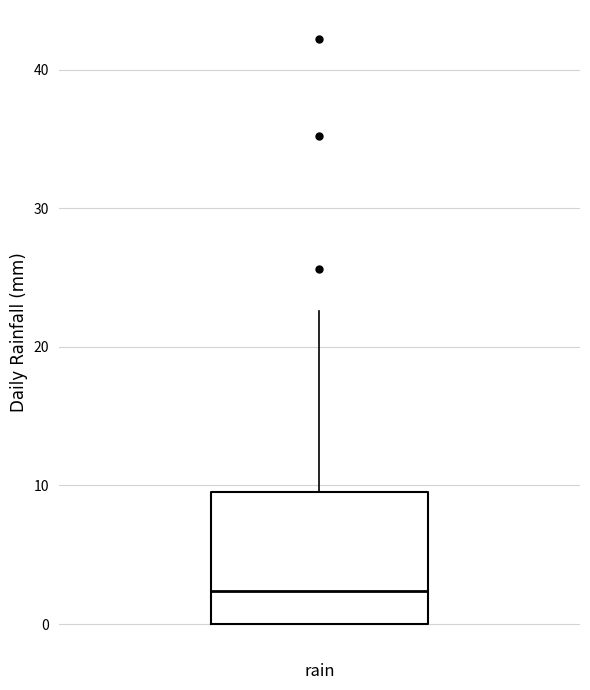

Where does the median line of the box for rain sit on the y-axis? The values are not printed on the chart, so give them approximately, as read against the axis.

2